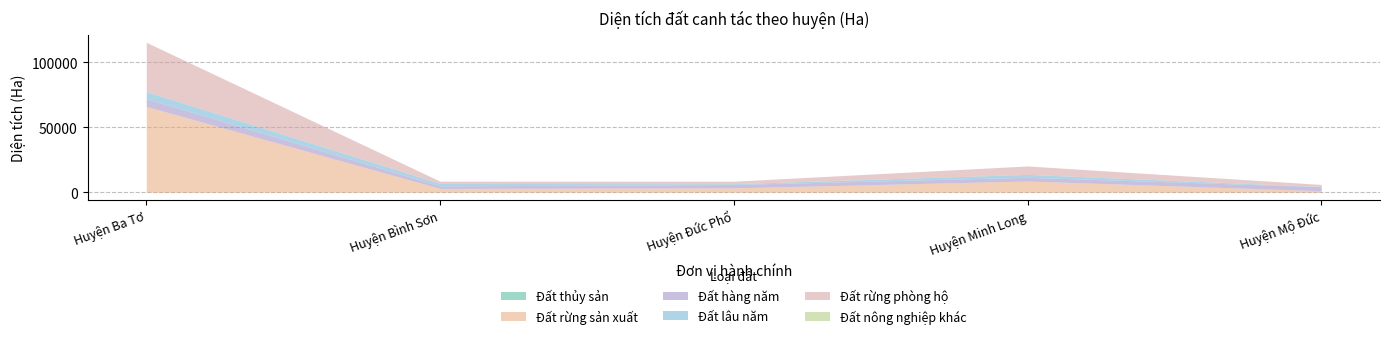

What is the smallest value displayed?

2